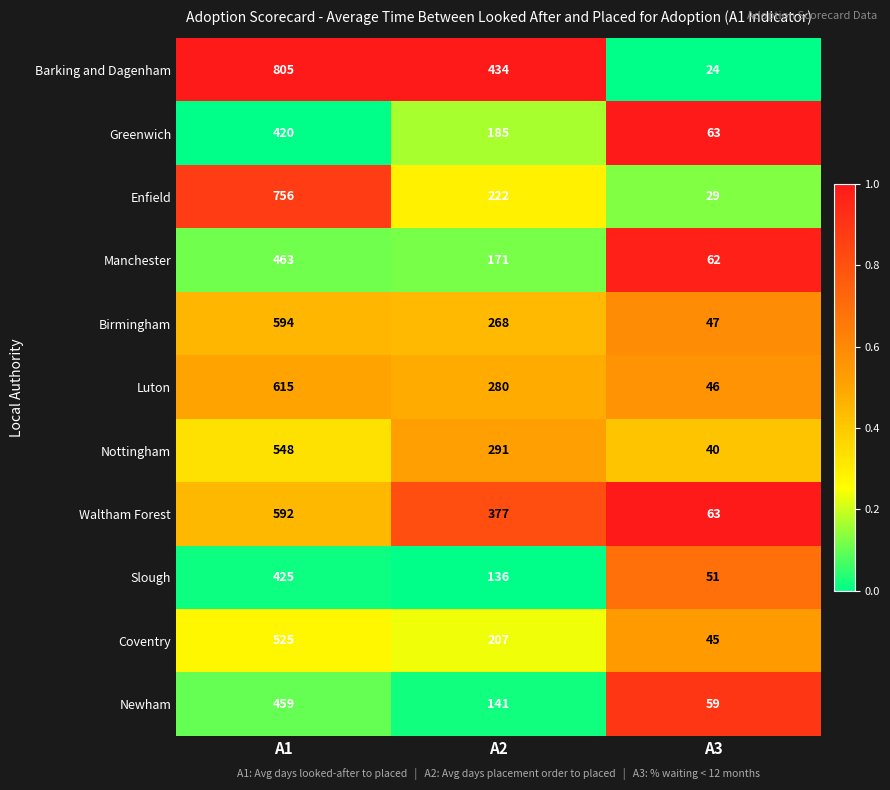

What is the average value of the Greenwich series?

223